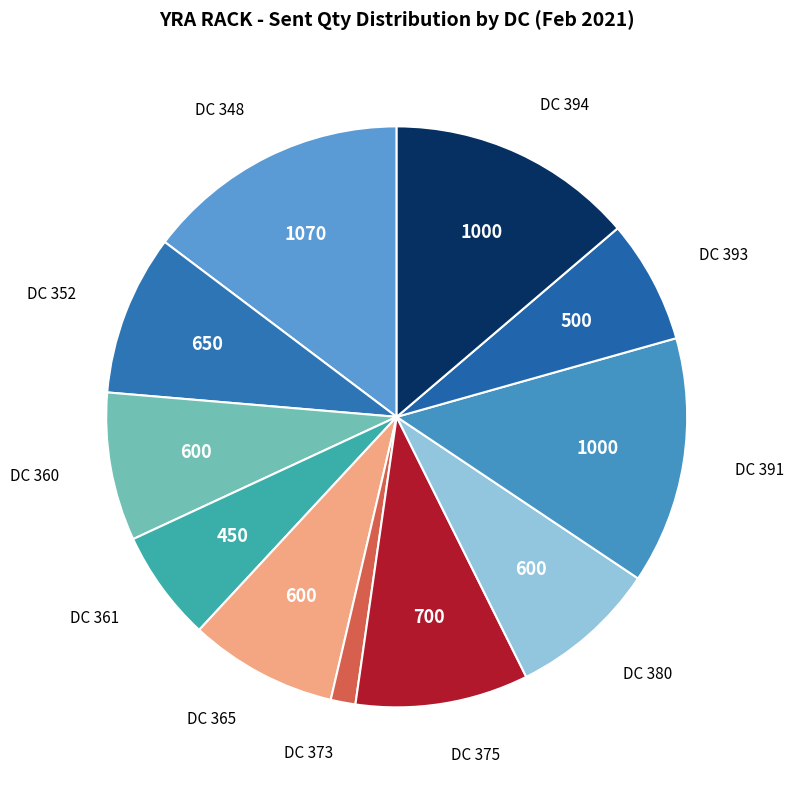

How many segments does this pie chart have?

11